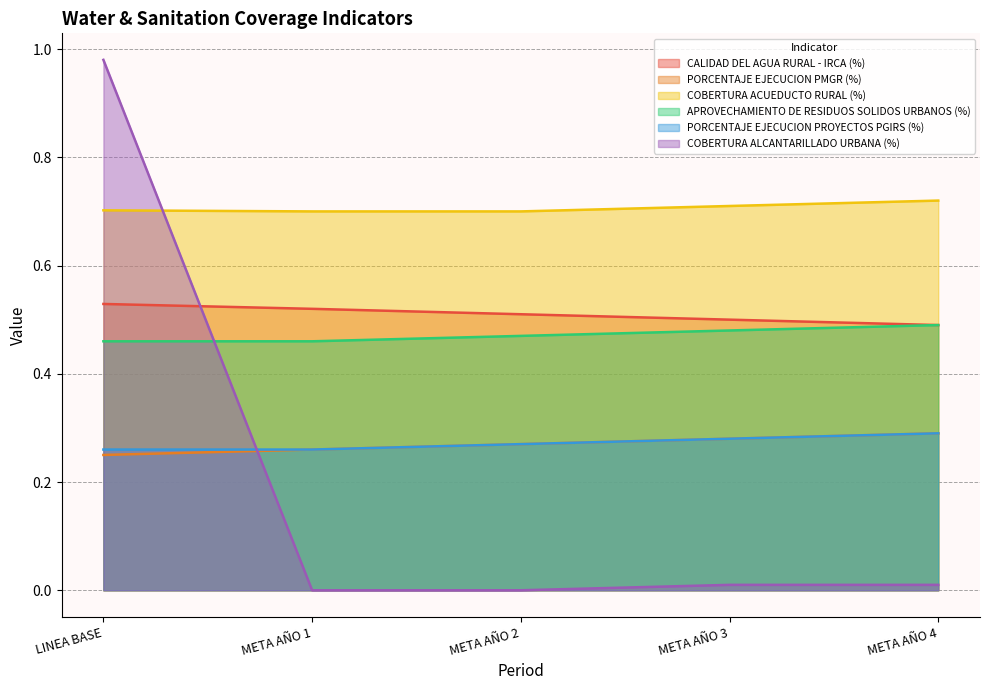

What position from the left is META AÑO 1?

2